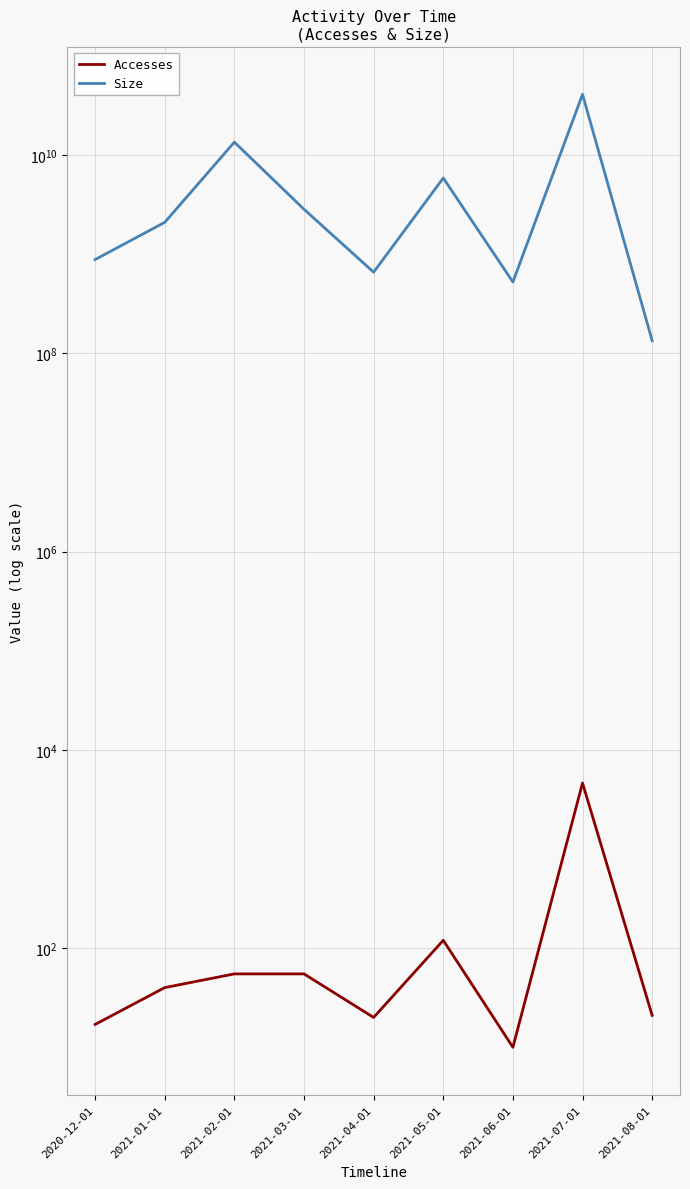

Which series changed the most between 2021-04-01 and 2021-08-01?

Size